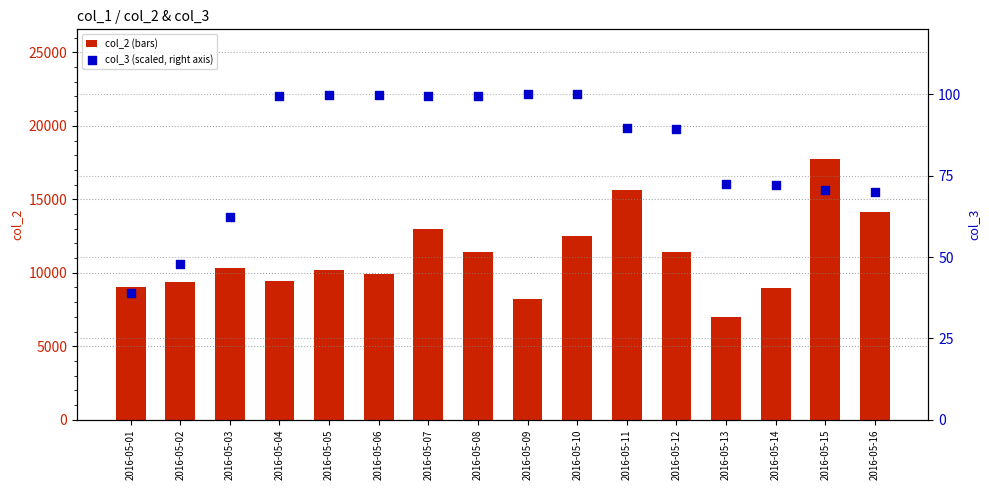

At which category is the sum across all series the highest?

2016-05-15